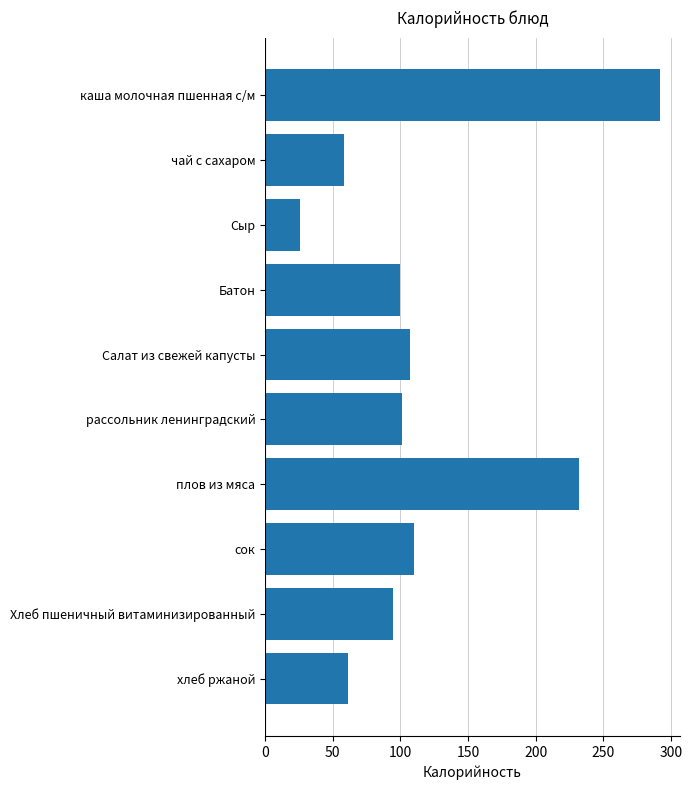

What is the smallest value displayed?

26.0